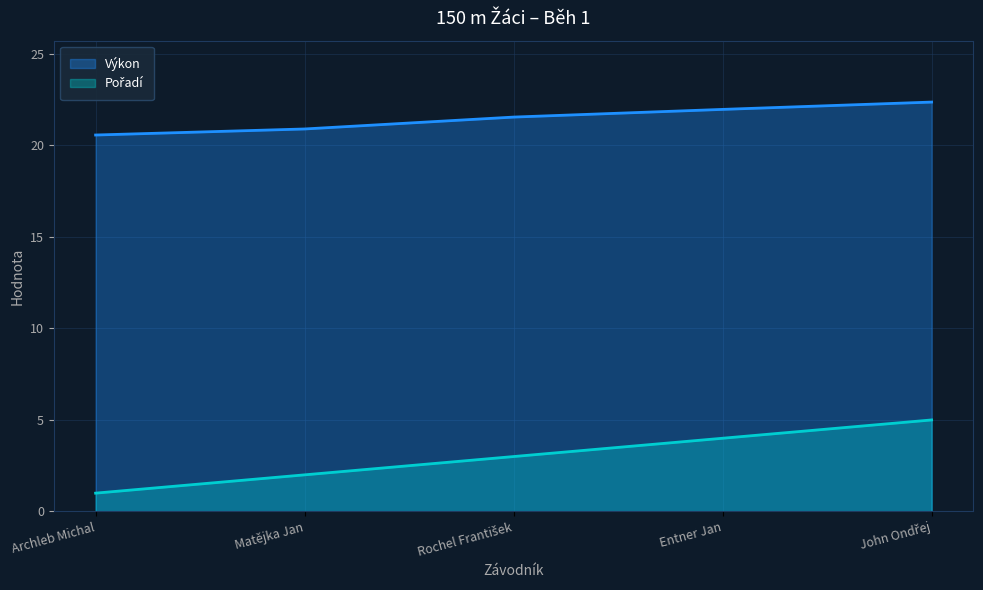

Is it true that Výkon equals 22.0 at Entner Jan?

True